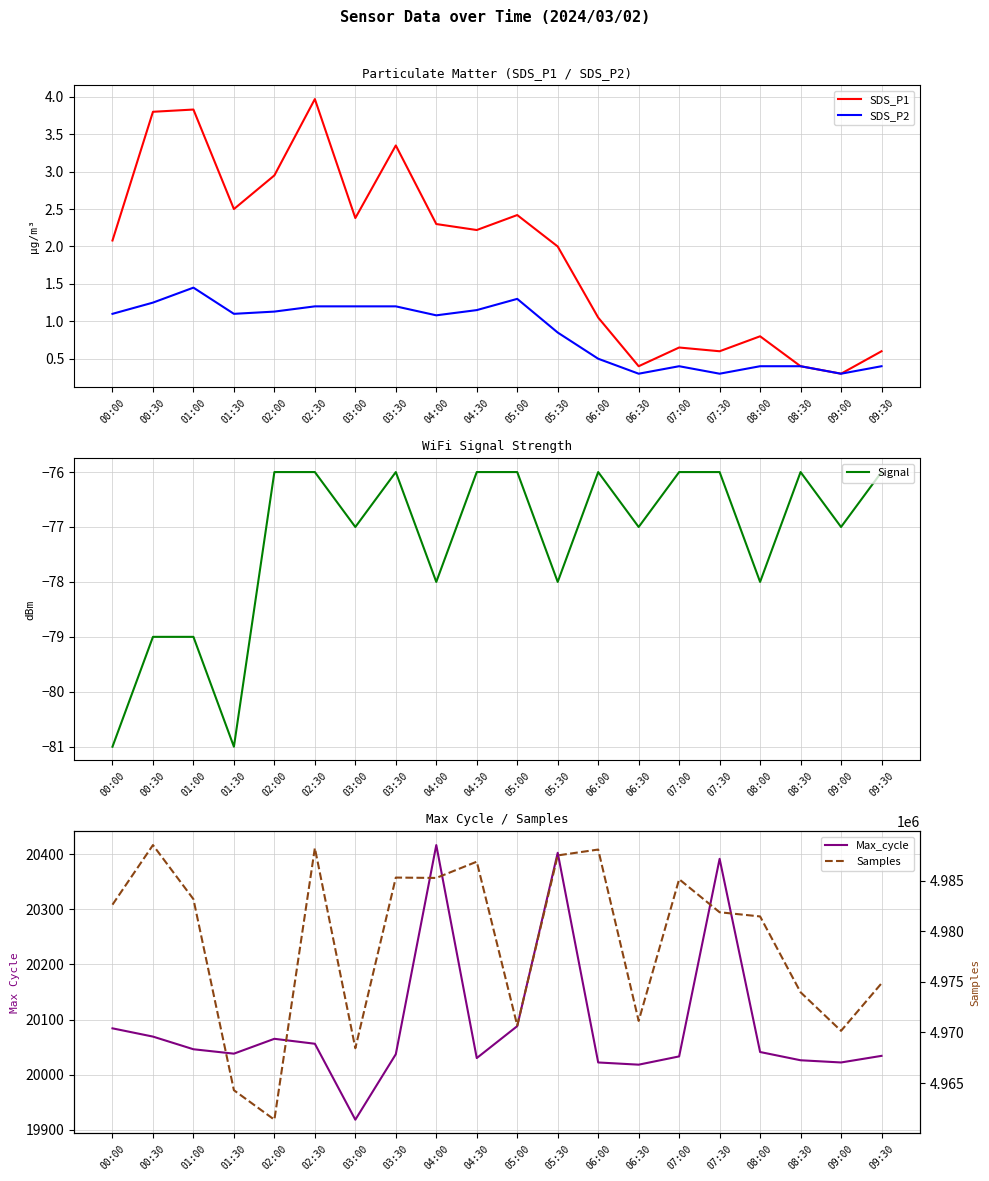

What is the difference between the highest and lowest values at 07:00?

4985219.0